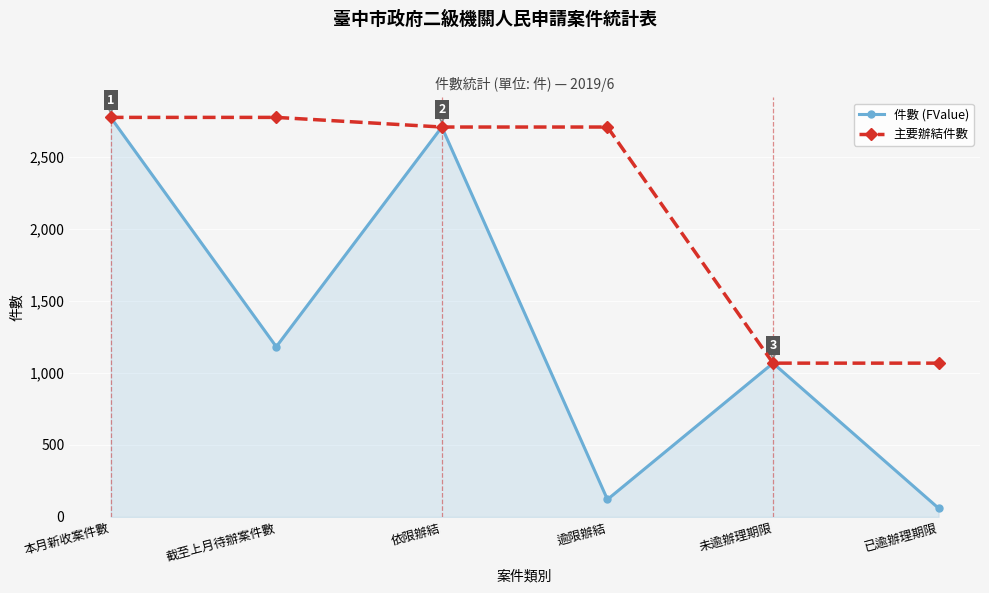

In 件數 (FValue), how many points are lower than both neighbors (excluding endpoints)?

2